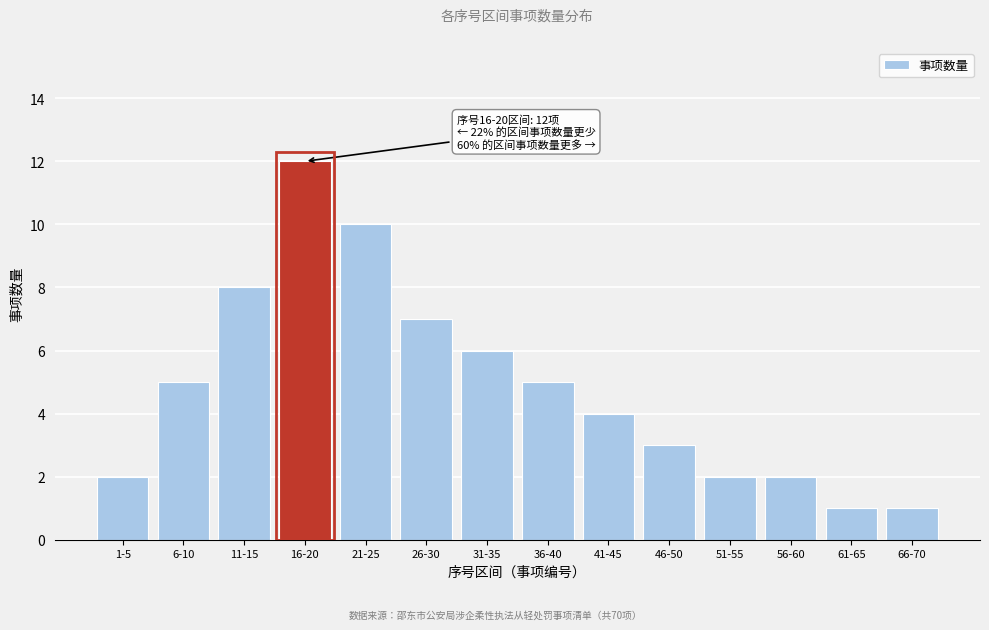

Reading right to left, list all the values displayed in this chart.

66-70=1	61-65=1	56-60=2	51-55=2	46-50=3	41-45=4	36-40=5	31-35=6	26-30=7	21-25=10	16-20=12	11-15=8	6-10=5	1-5=2